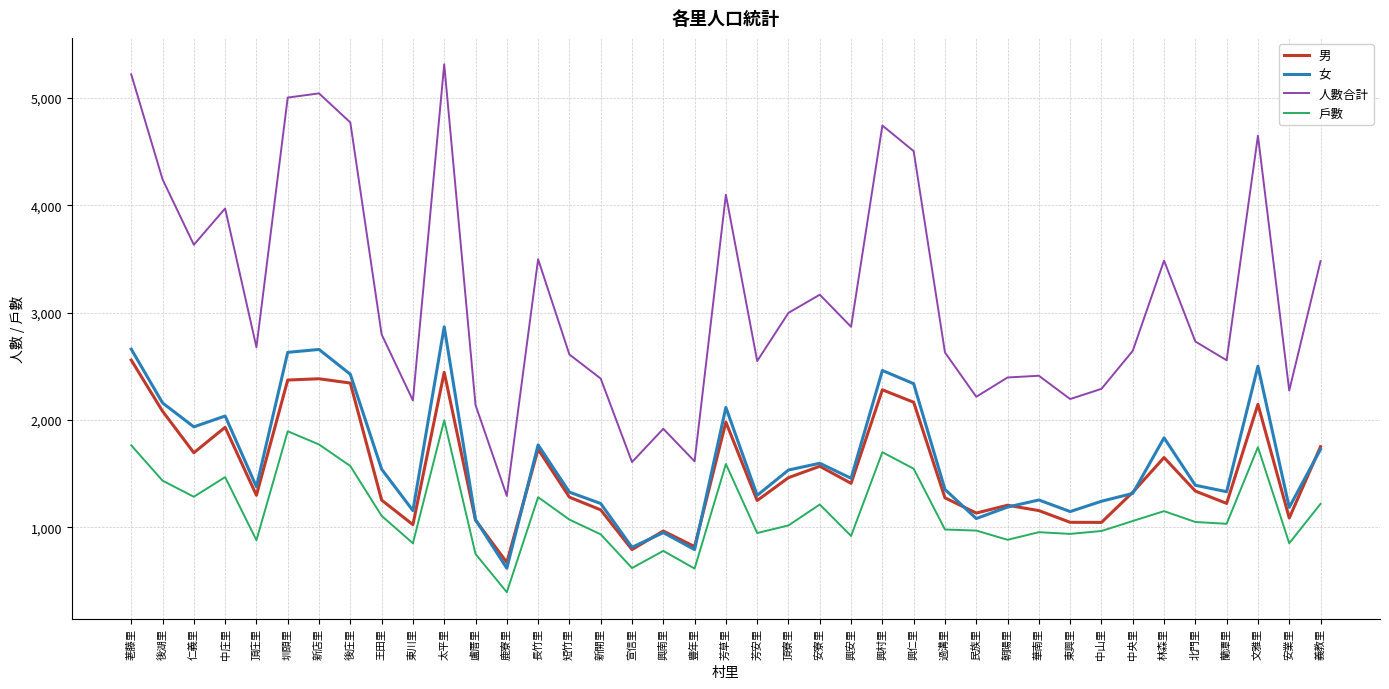

What is the minimum value shown in the chart?

397